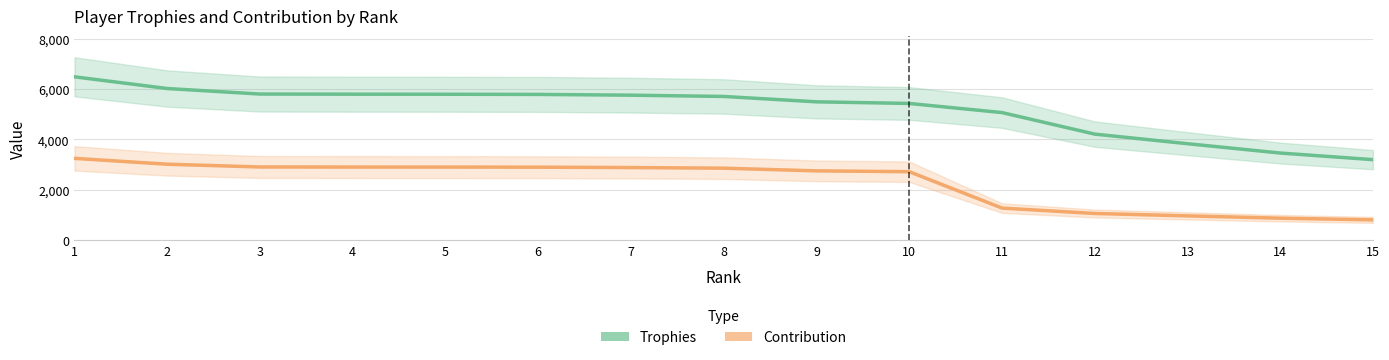

At which category is the sum across all series the highest?

1